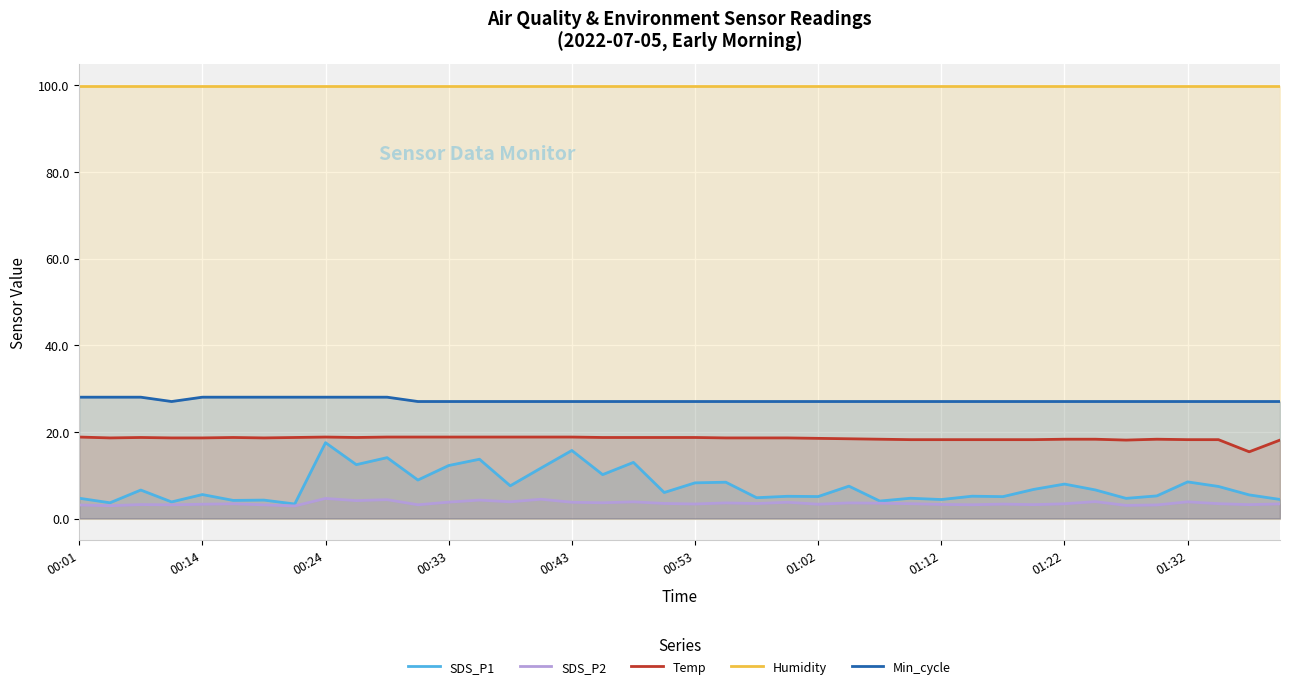

True or false: Temp and SDS_P2 intersect in this chart.

False